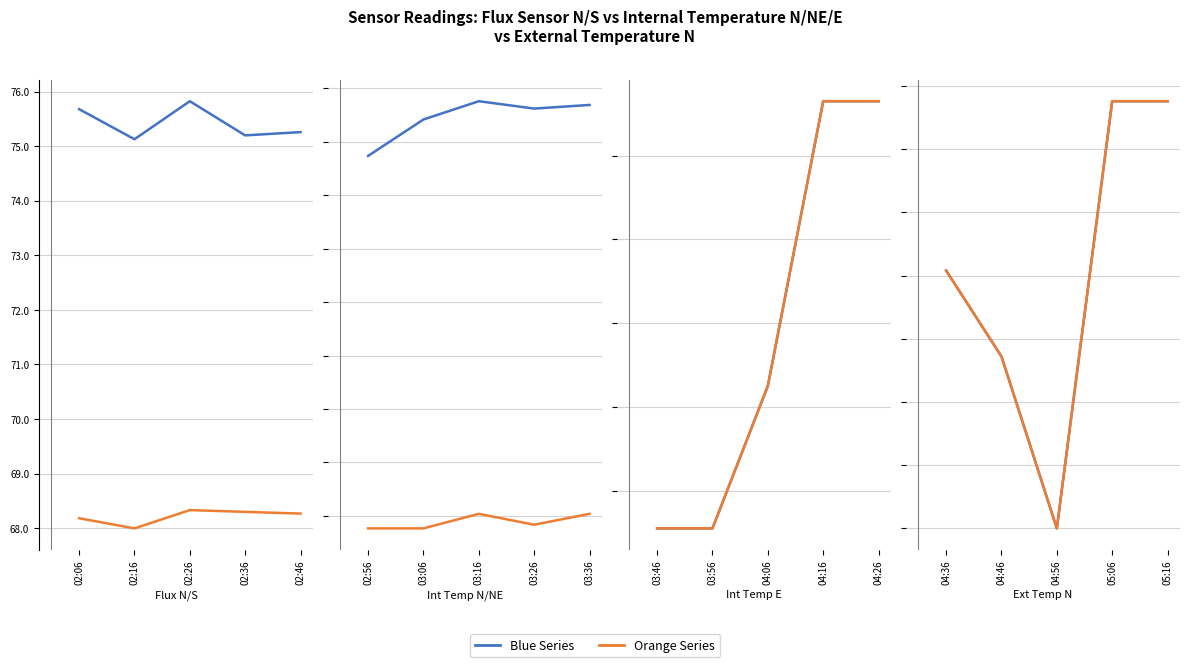

What is the total value across all series at 02:46?

143.5